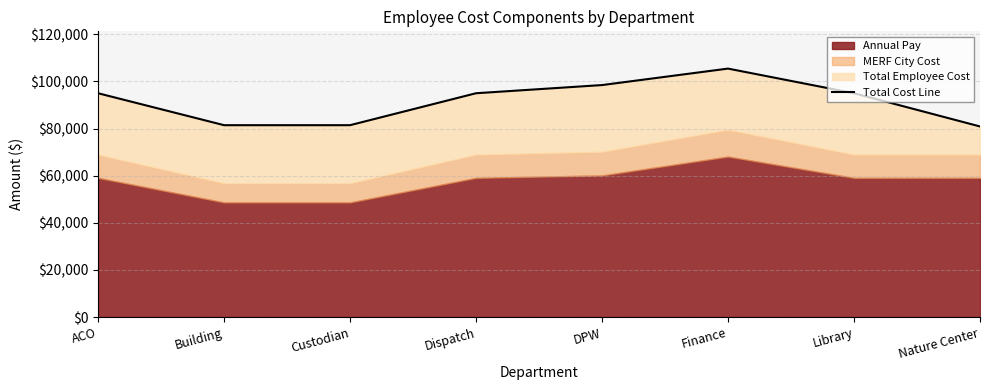

What is the minimum value shown in the chart?

80900.3